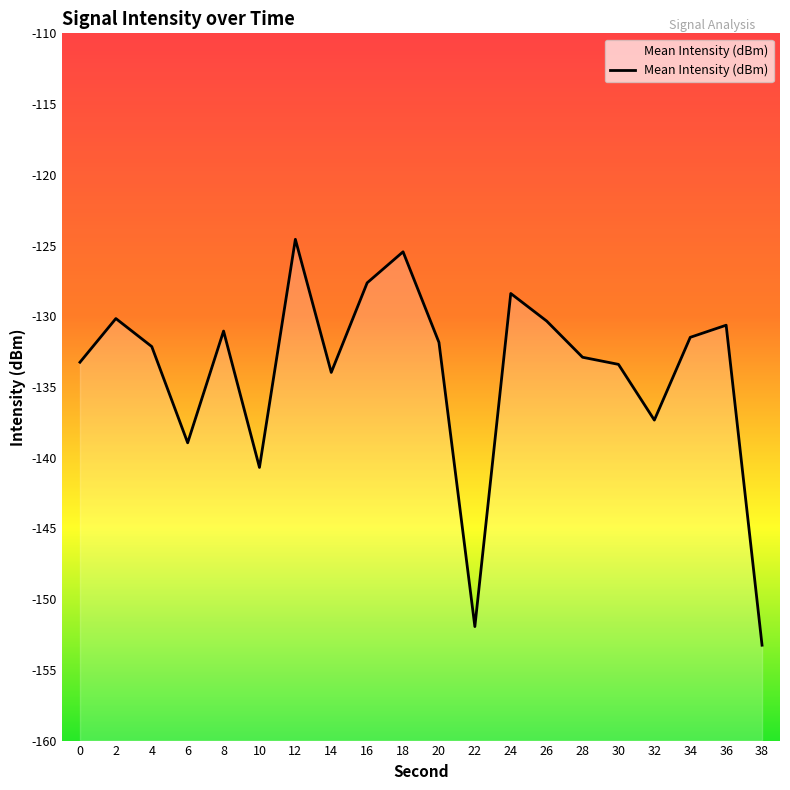

Which has a higher value, 22 or 10?

10